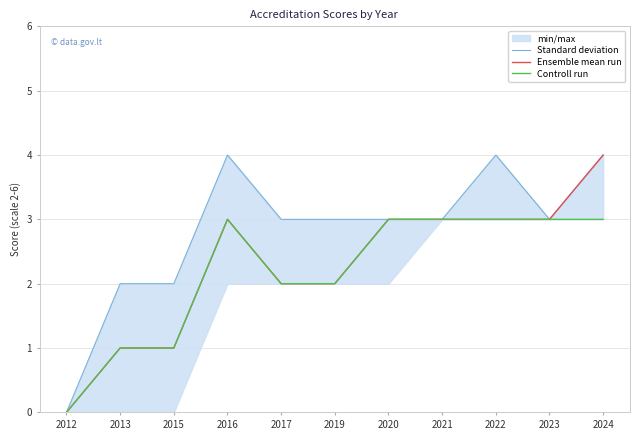

Is this an area chart (filled region under the line)?

No